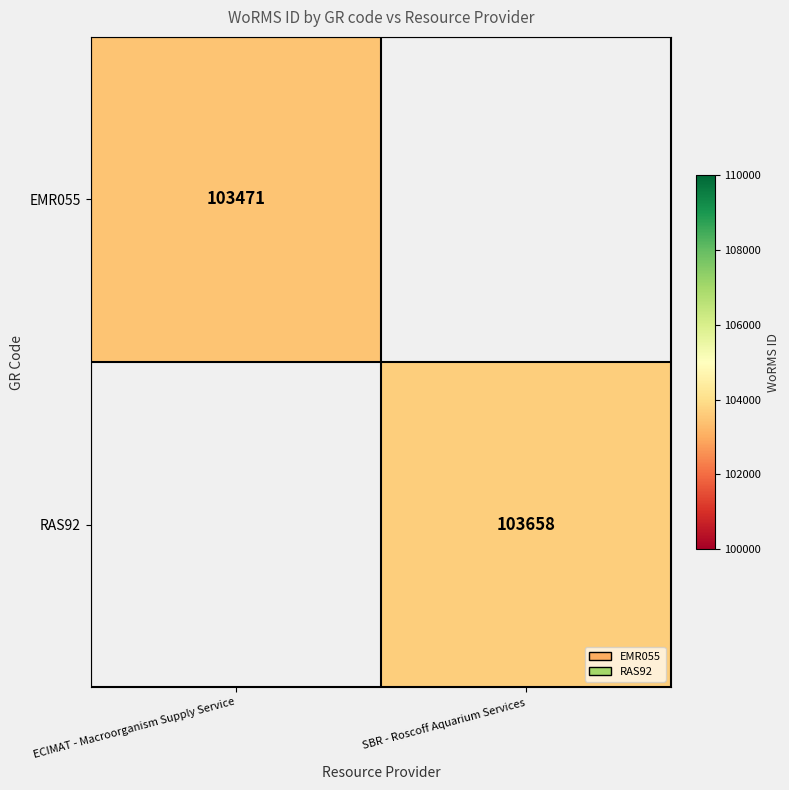

The RAS92 series shows 66021 at SBR - Roscoff Aquarium Services. True or false?

False